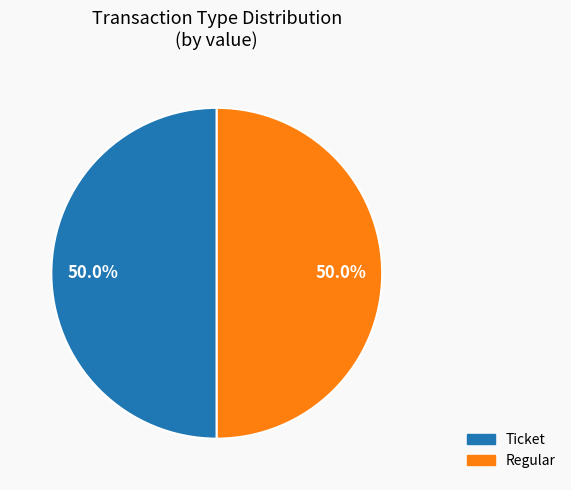

What is the total percentage of Ticket and Regular?

100.0%